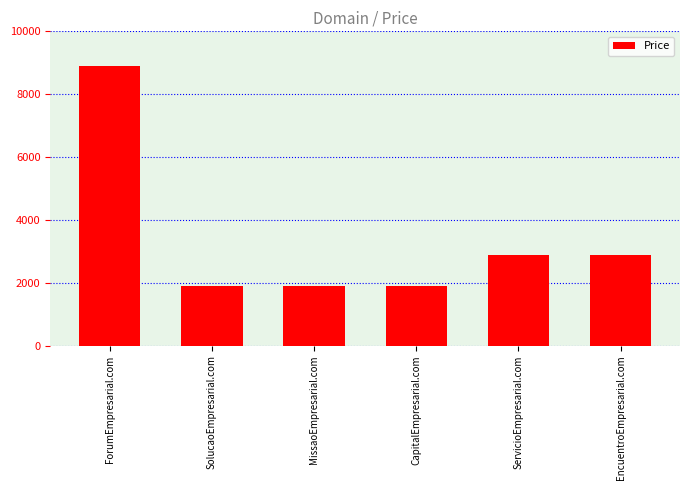

Reading right to left, what are all the values shown in this chart?

EncuentroEmpresarial.com=2888	ServicioEmpresarial.com=2888	CapitalEmpresarial.com=1888	MissaoEmpresarial.com=1888	SolucaoEmpresarial.com=1888	ForumEmpresarial.com=8888